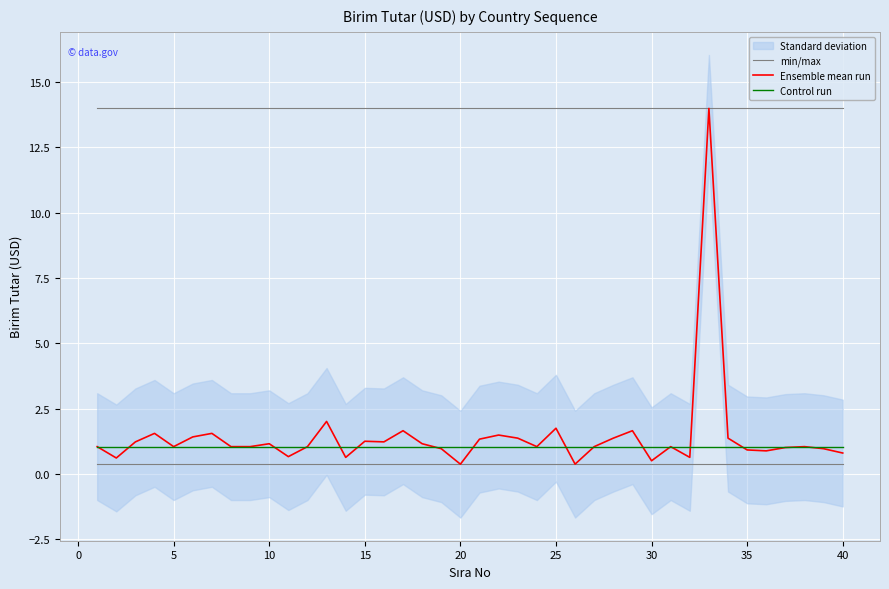

Which series has the largest total across all categories?

Ensemble mean run